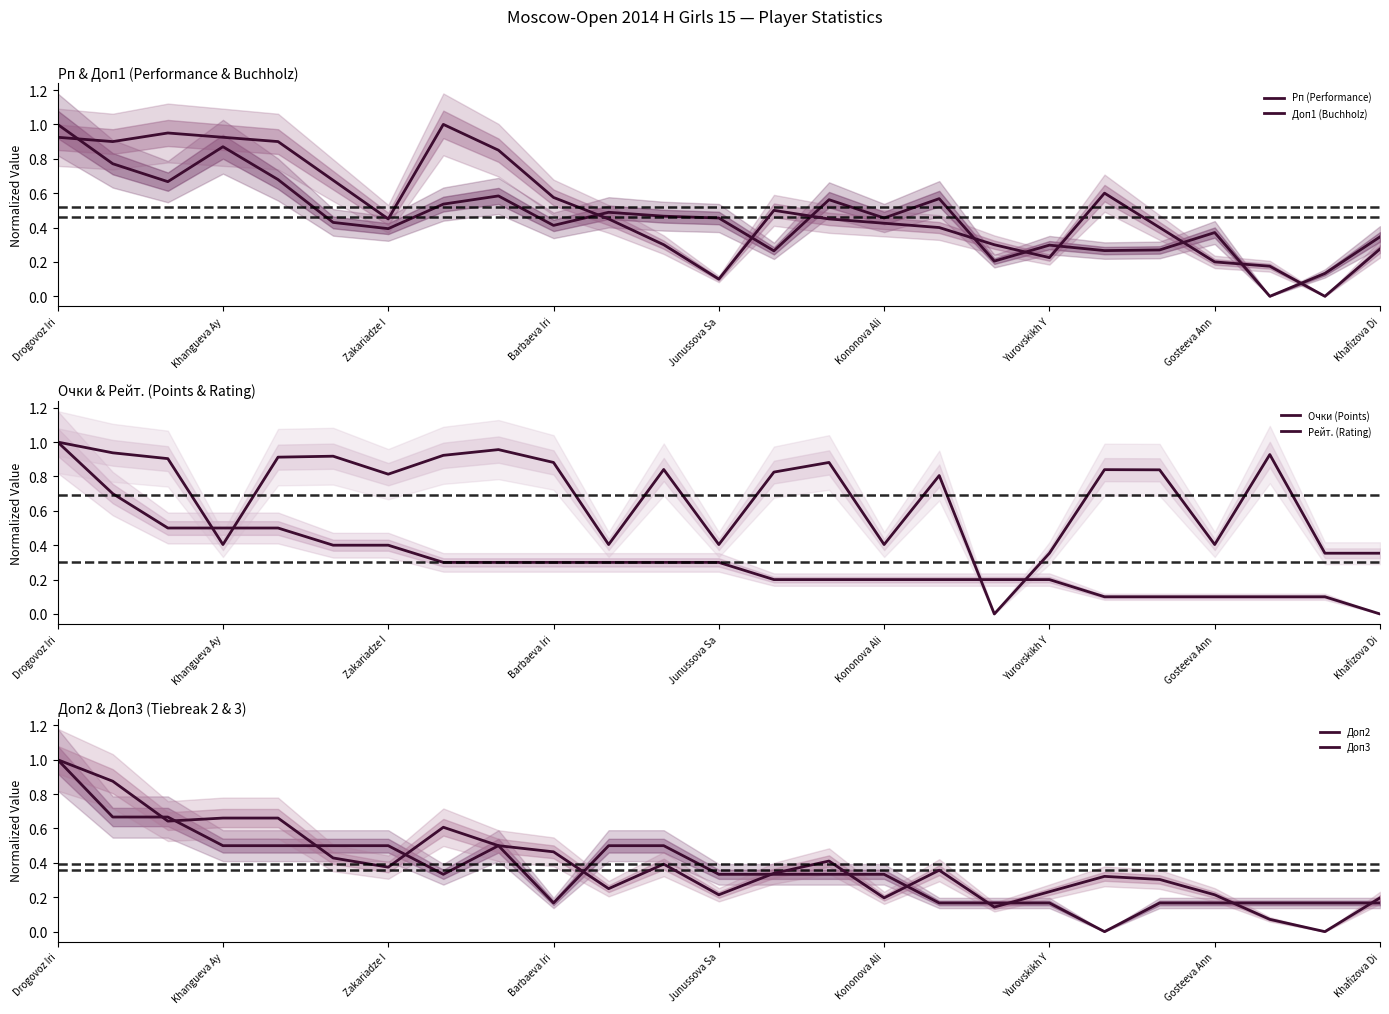

Is this an area chart (filled region under the line)?

No